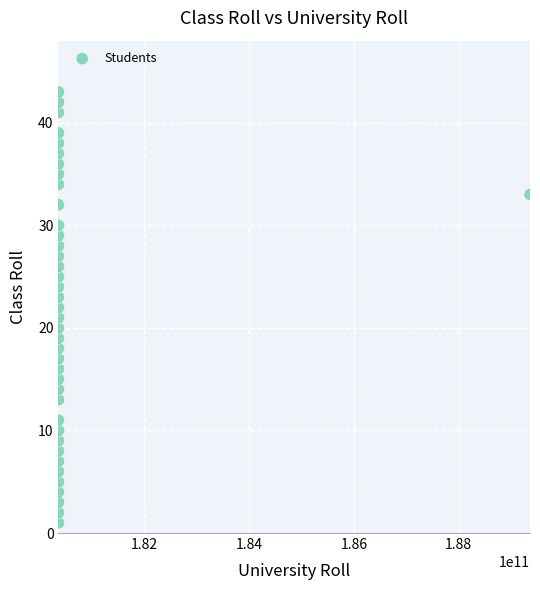

What is the range of X values (max minus min)?

9000000021